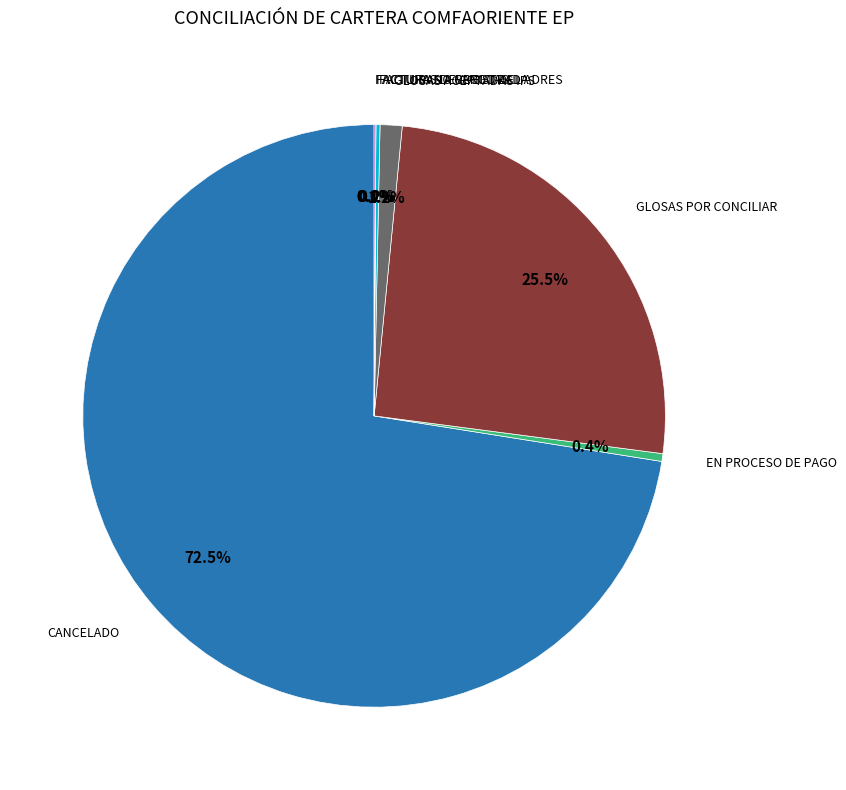

Does any single category account for the majority?

Yes